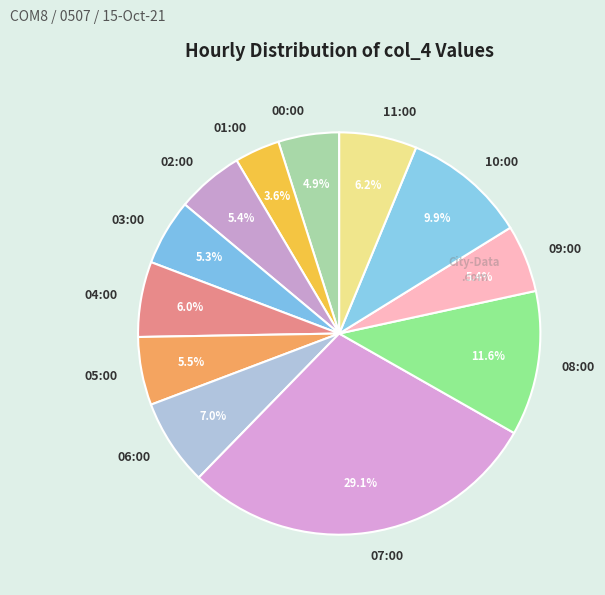

Combined, what portion of the pie is 10:00 and 02:00?

15.3%